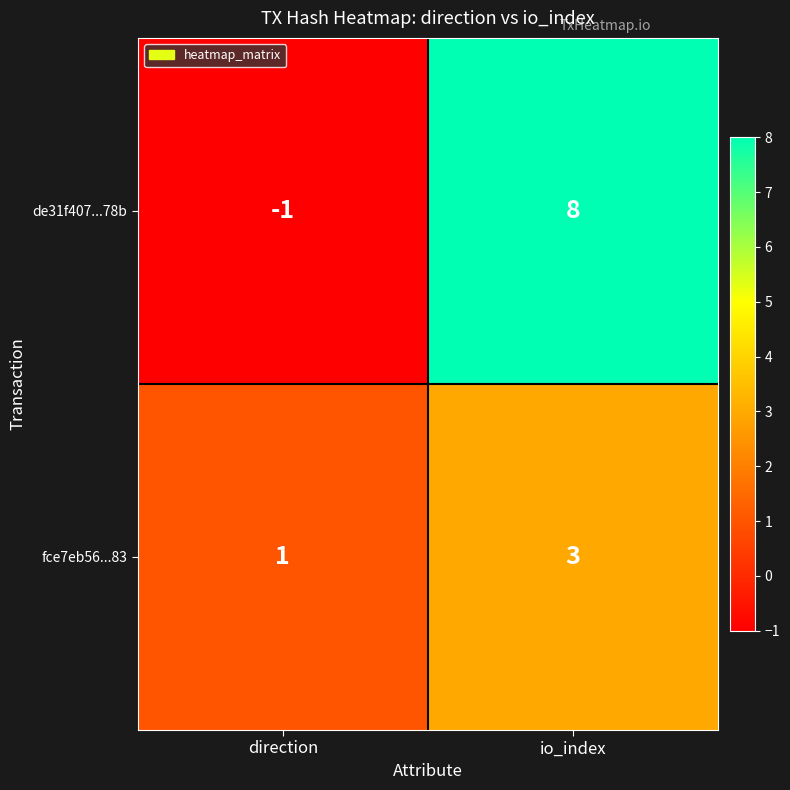

How many data points does each series have?

2